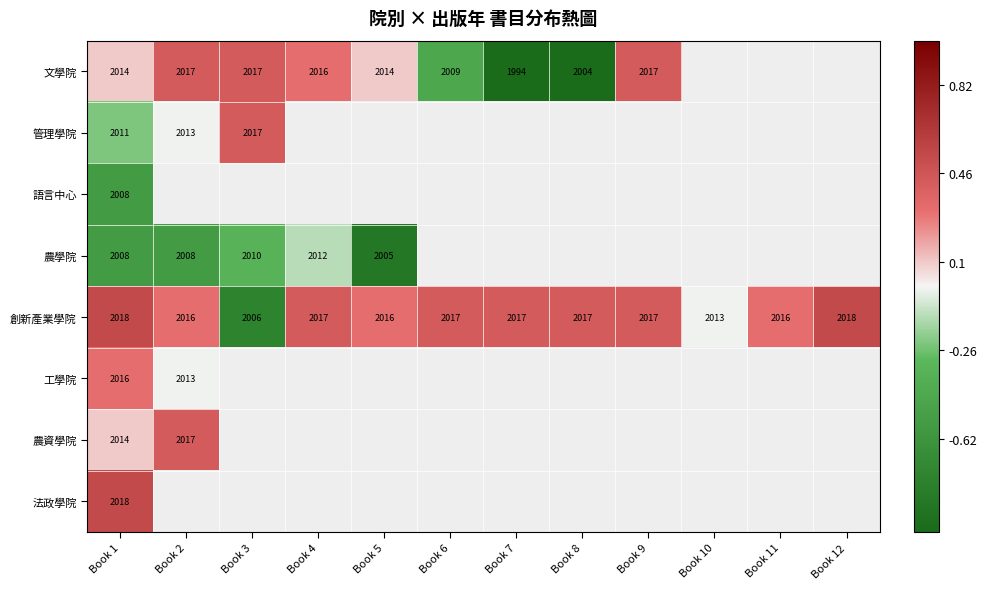

Which has a higher value, Book 8 or Book 2?

Book 2